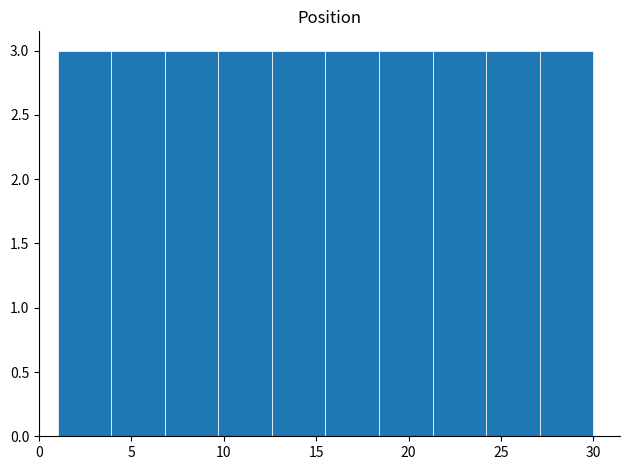

Reading left to right, list every bar in this chart as the range it spans on the x-axis followed by its height. Neither the bar edges nor the heights are printed on the chart, so give them approximately, as read against the axes.

1.0 to 3.9: 3
3.9 to 6.8: 3
6.8 to 9.7: 3
9.7 to 12.6: 3
12.6 to 15.5: 3
15.5 to 18.4: 3
18.4 to 21.3: 3
21.3 to 24.2: 3
24.2 to 27.1: 3
27.1 to 30.0: 3